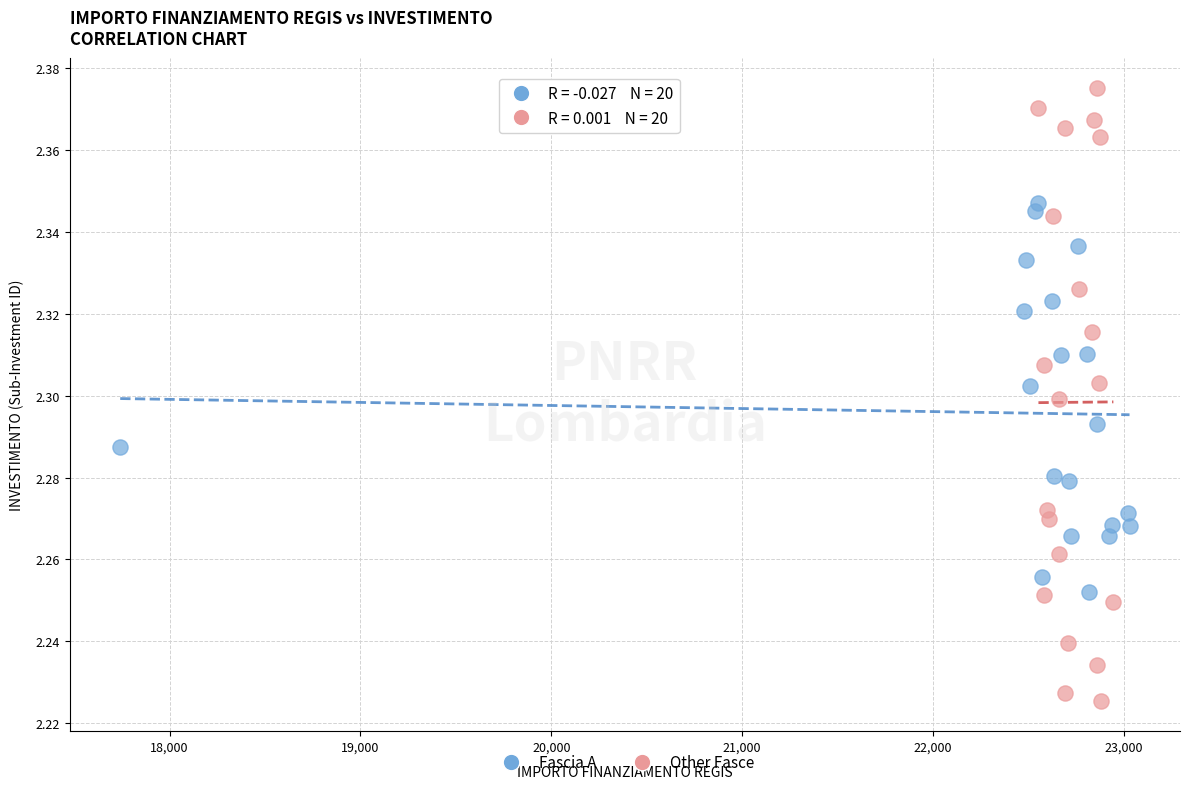

Which series contains the lowest Y value?

Other Fasce